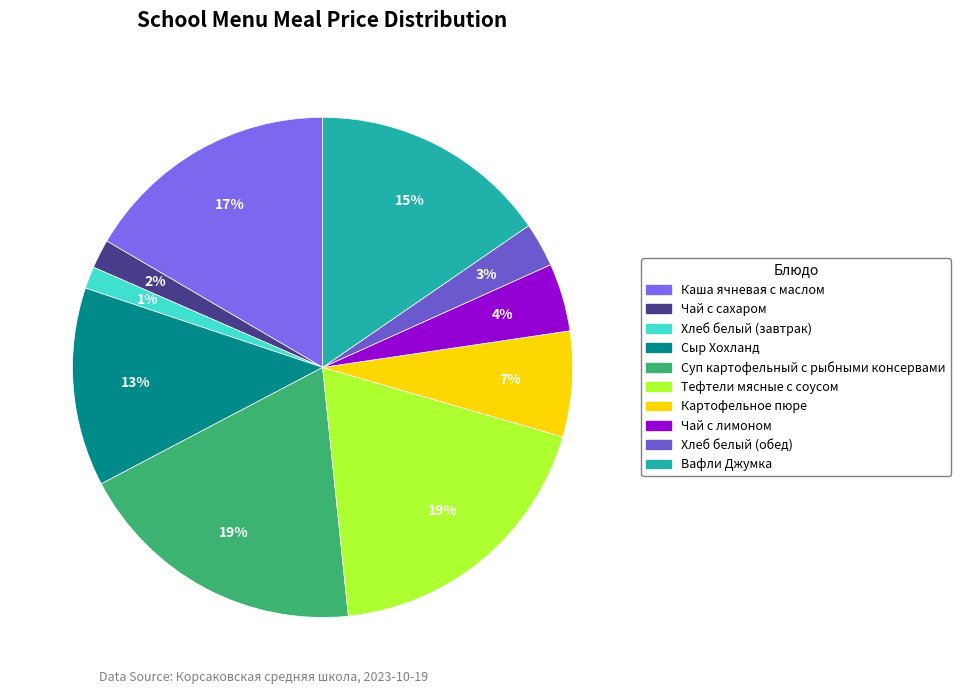

What percentage is the Вафли Джумка slice, to the nearest percent?

15%